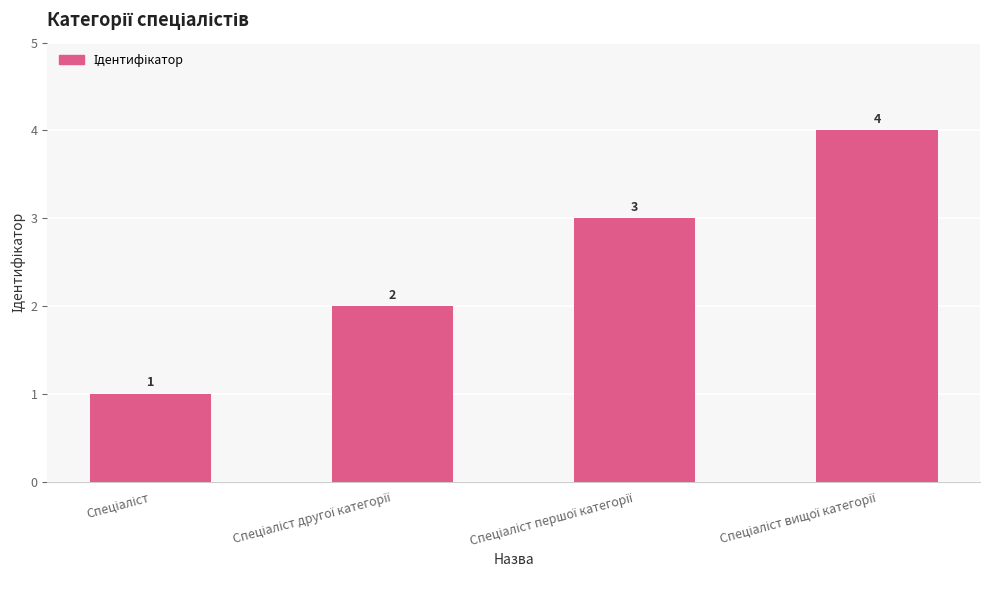

Reading right to left, transcribe all the data shown in this chart.

4	3	2	1